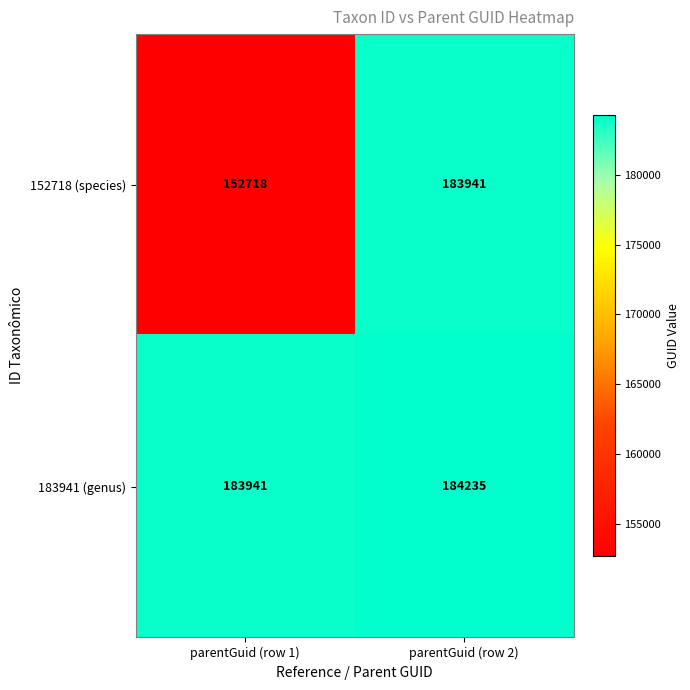

Is it true that 183941 (genus) equals 286287 at parentGuid (row 2)?

False